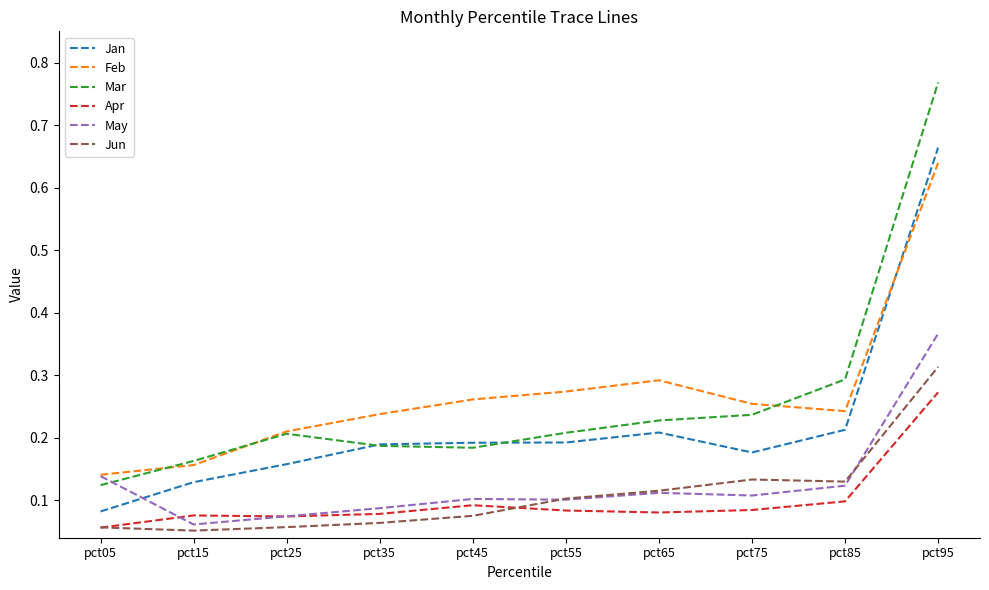

Which category has the highest value across all series?

pct95